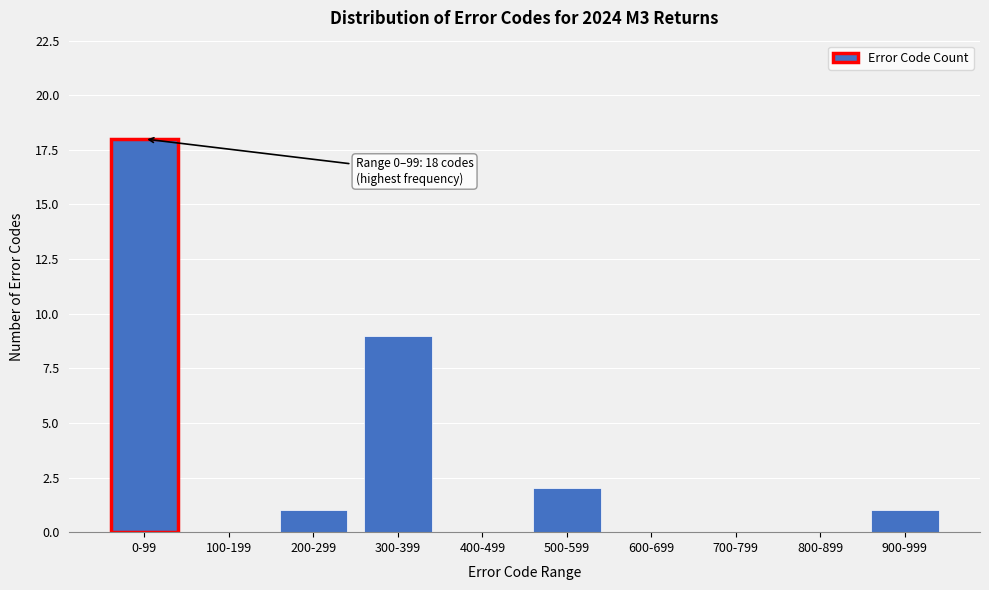

Reading left to right, what are all the values shown in this chart?

0-99=18	100-199=0	200-299=1	300-399=9	400-499=0	500-599=2	600-699=0	700-799=0	800-899=0	900-999=1